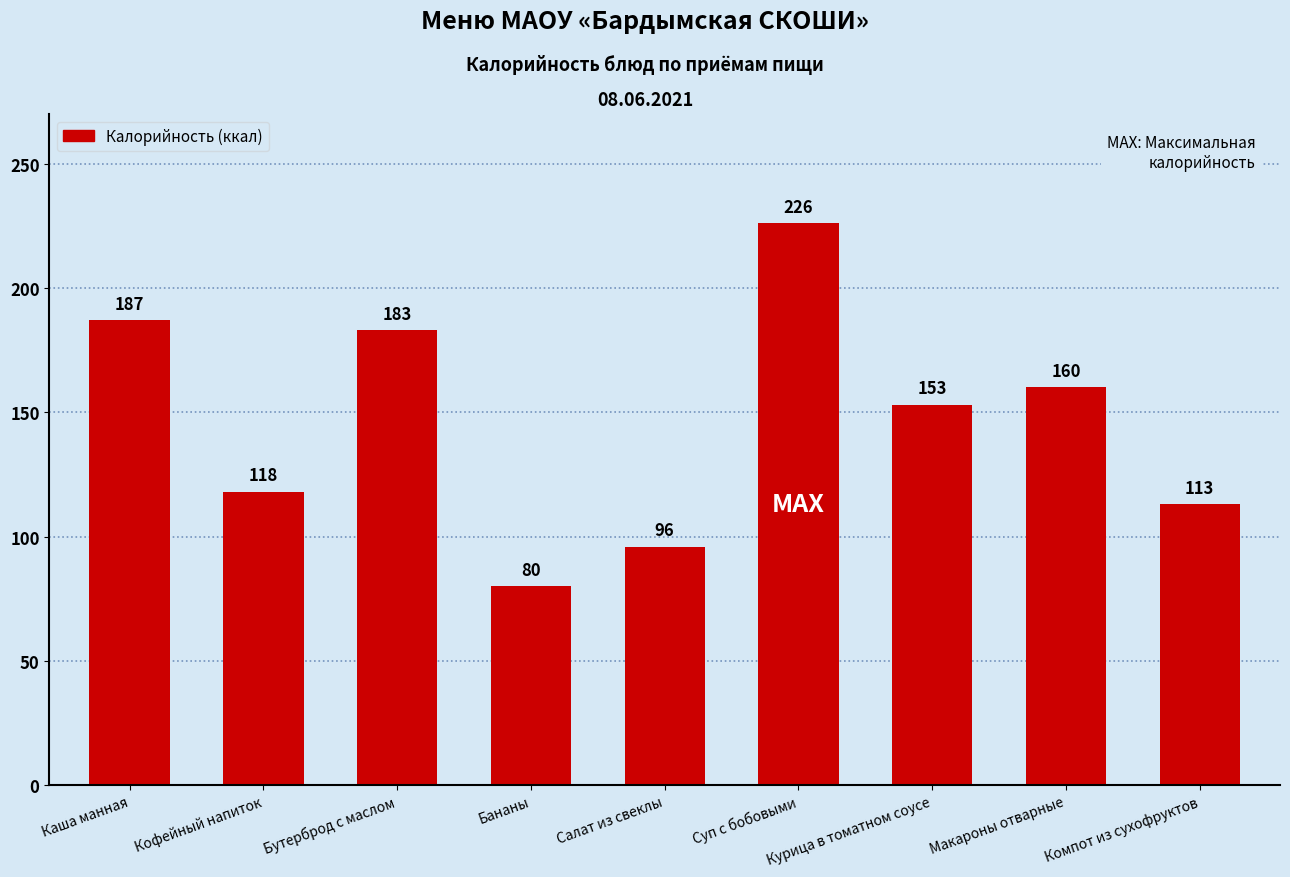

What is the sum of all values?

1316